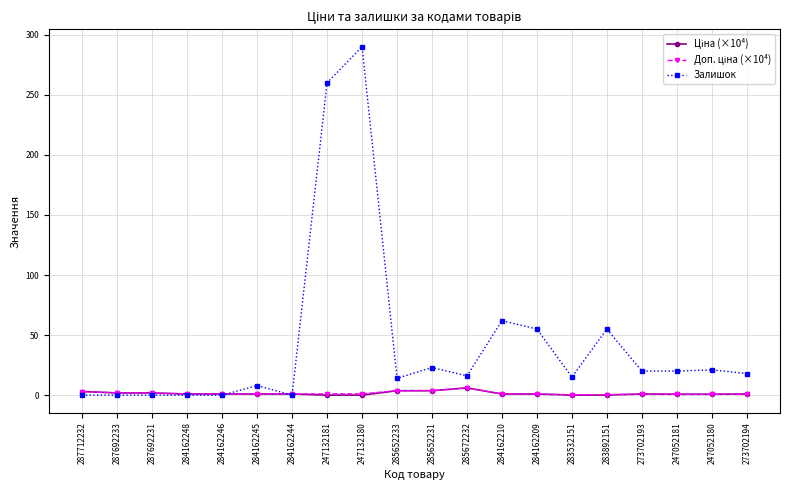

What is the maximum value shown in the chart?

290.0